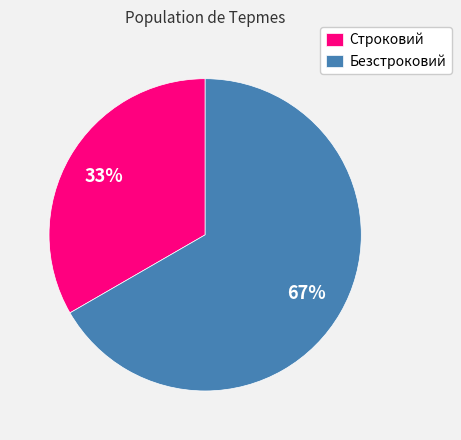

To the nearest percent, what is the combined percentage of Строковий and Безстроковий?

100%